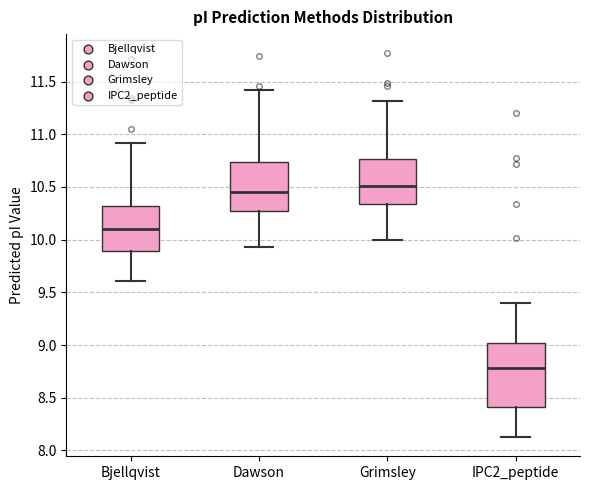

Where is the lower edge of the box for Bjellqvist on the y-axis? The values are not printed on the chart, so give them approximately, as read against the axis.

9.90